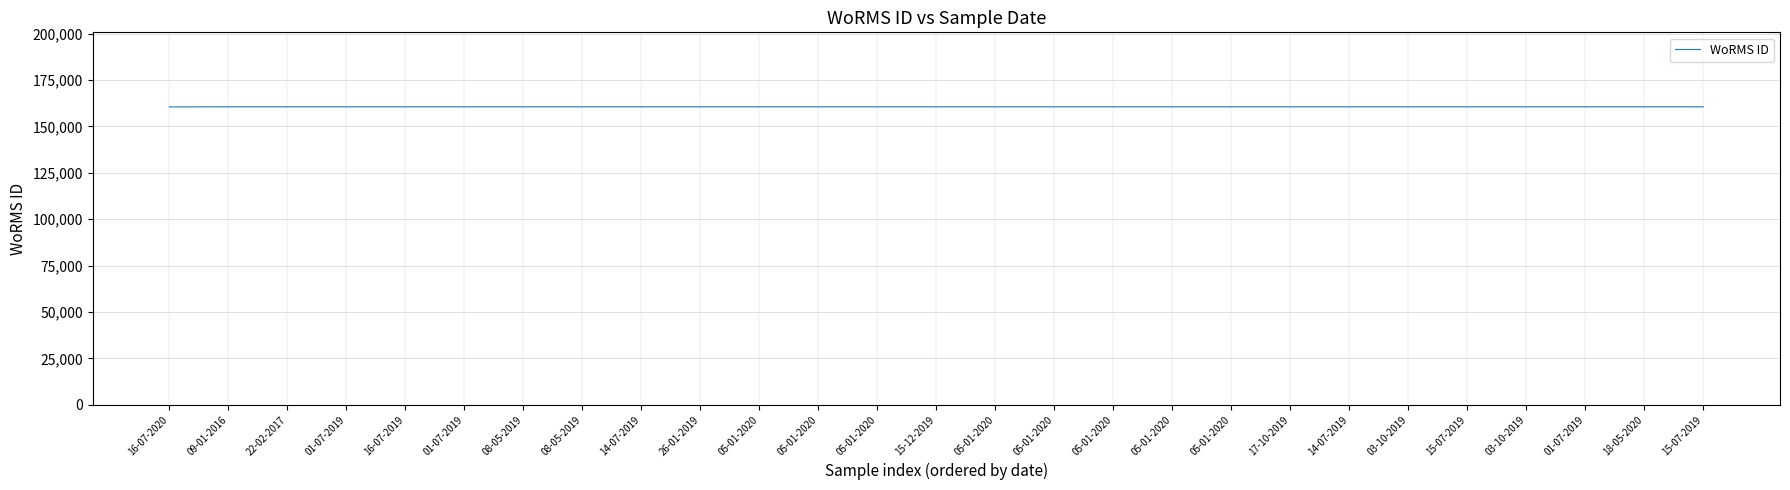

What is the difference between the values at 16-07-2020 and 03-10-2019?

52